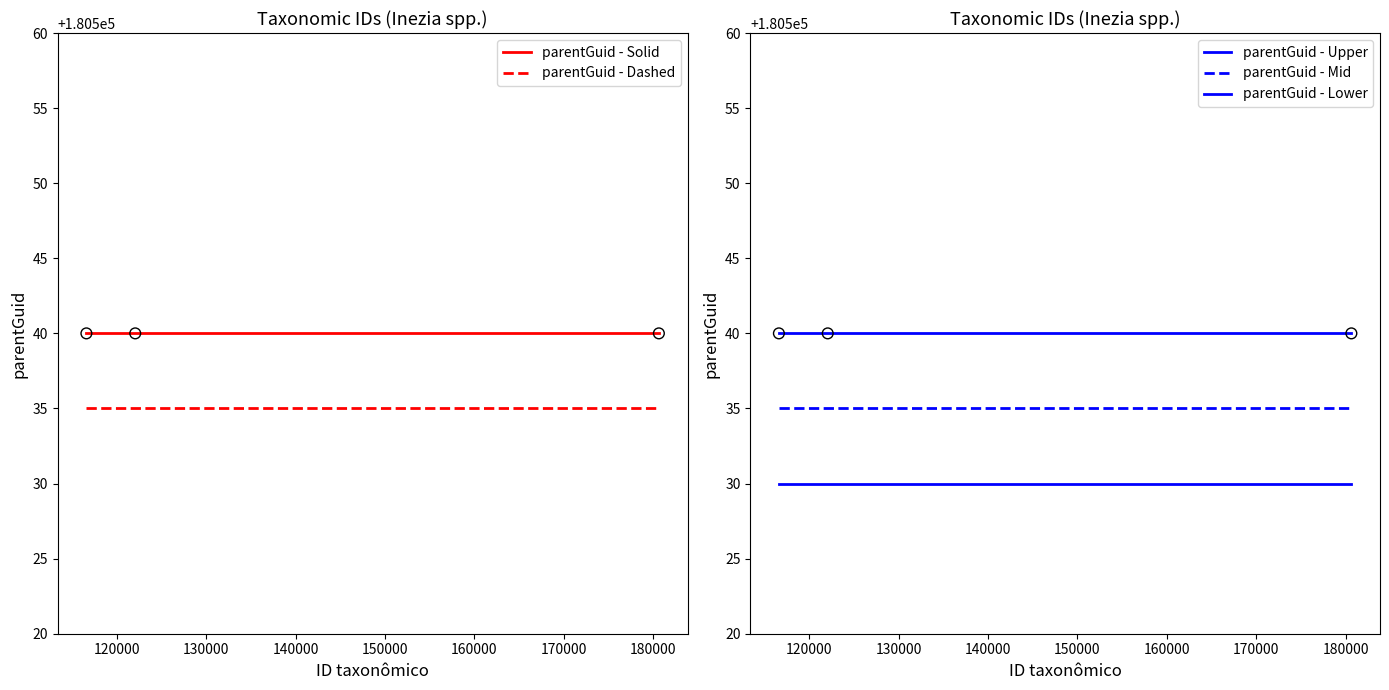

Which series reaches the minimum Y coordinate?

parentGuid - Lower